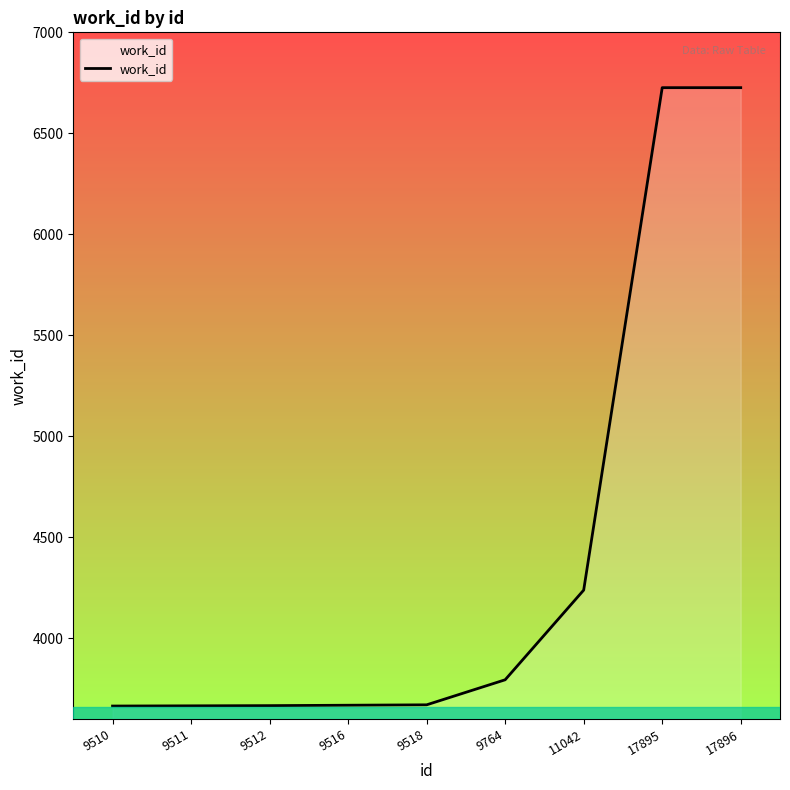

Between 9518 and 9764, which is larger?

9764